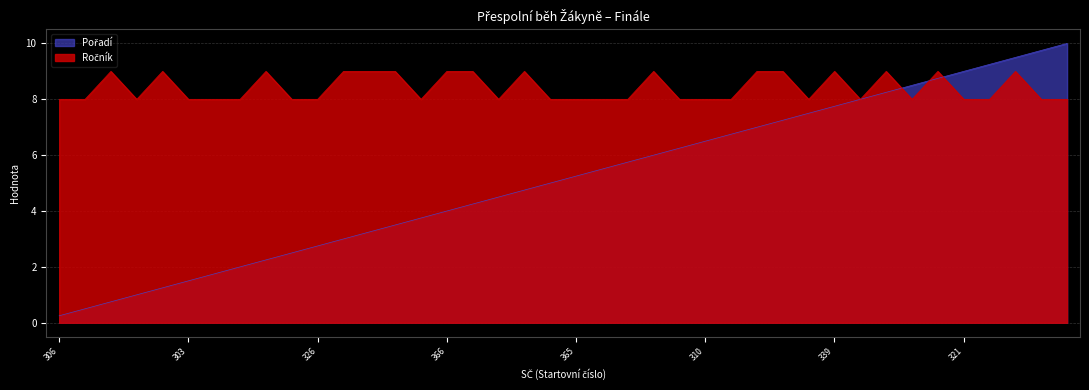

Is the value of Pořadí at 311 greater than the value of Ročník at 323?

No